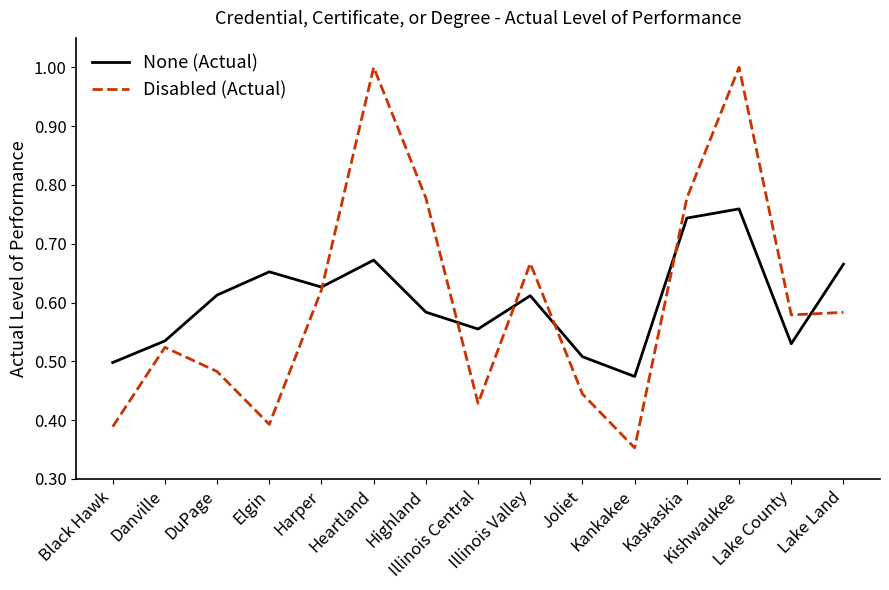

Which series has the largest range (max minus min)?

Disabled (Actual)